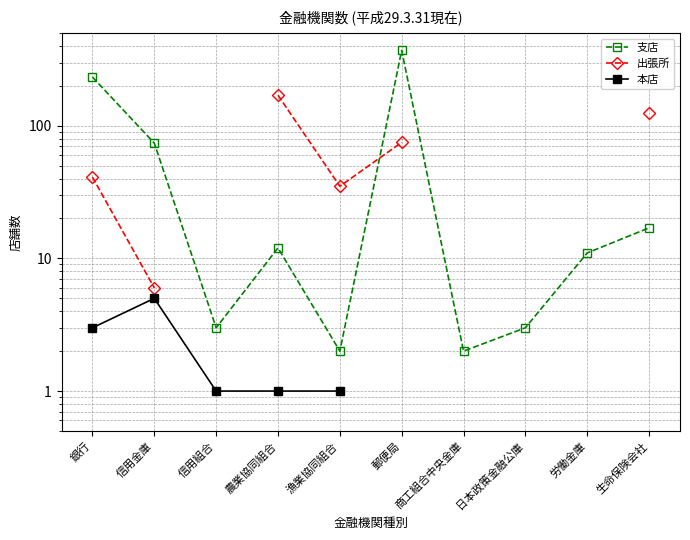

Does the chart display data point markers on the line(s)?

Yes